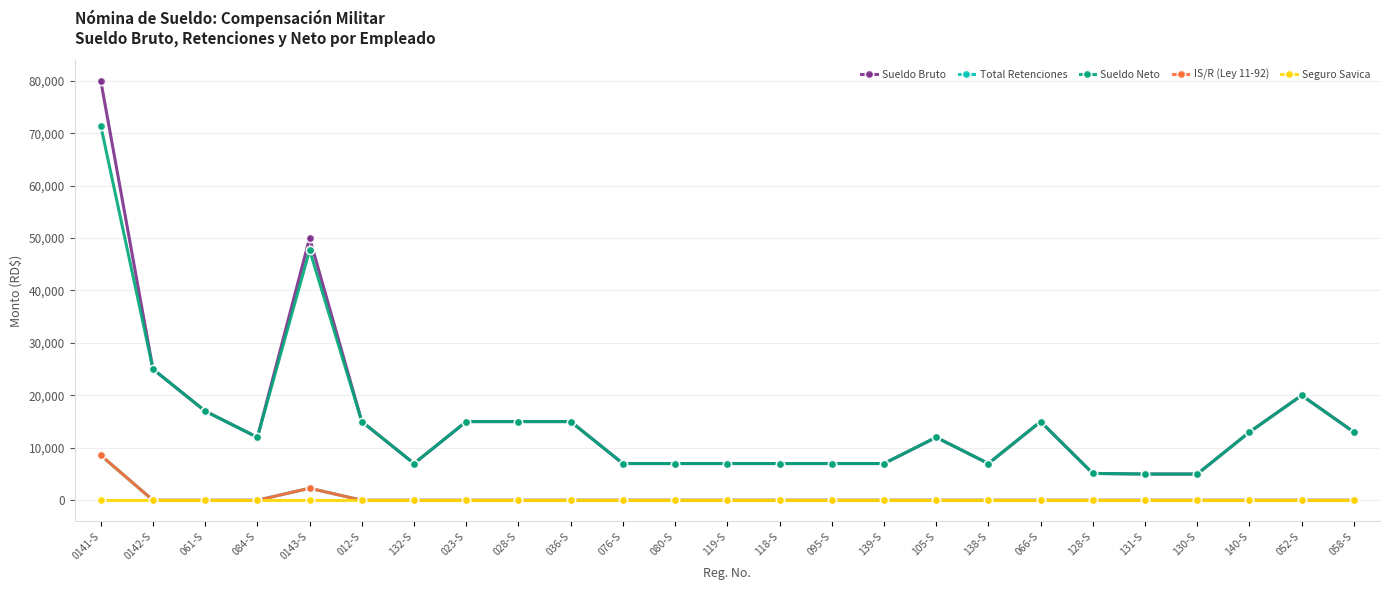

True or false: Total Retenciones and Sueldo Bruto intersect in this chart.

False